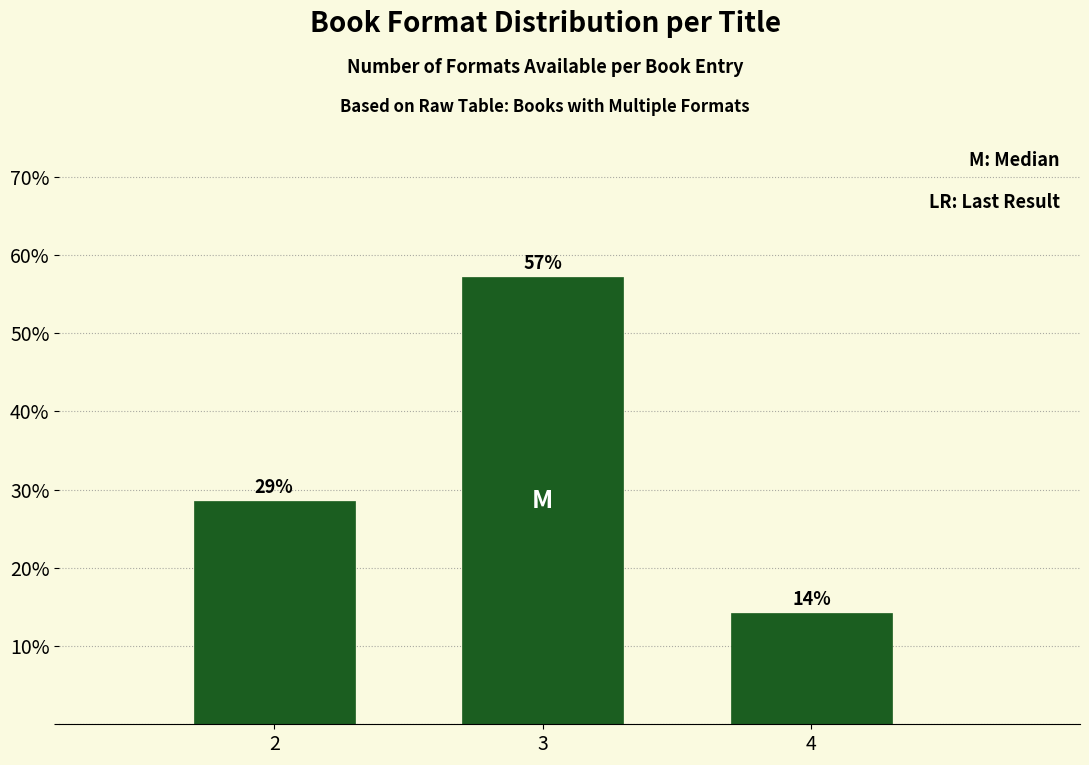

How many bars are there in total?

3